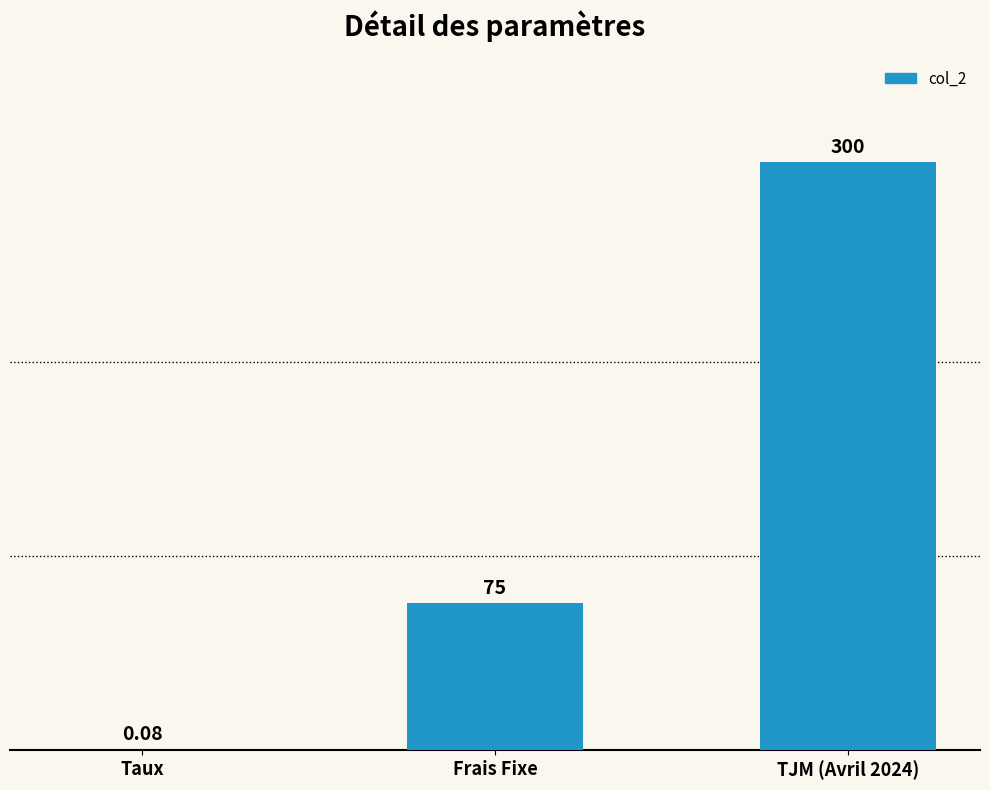

Between Frais Fixe and TJM (Avril 2024), which is larger?

TJM (Avril 2024)